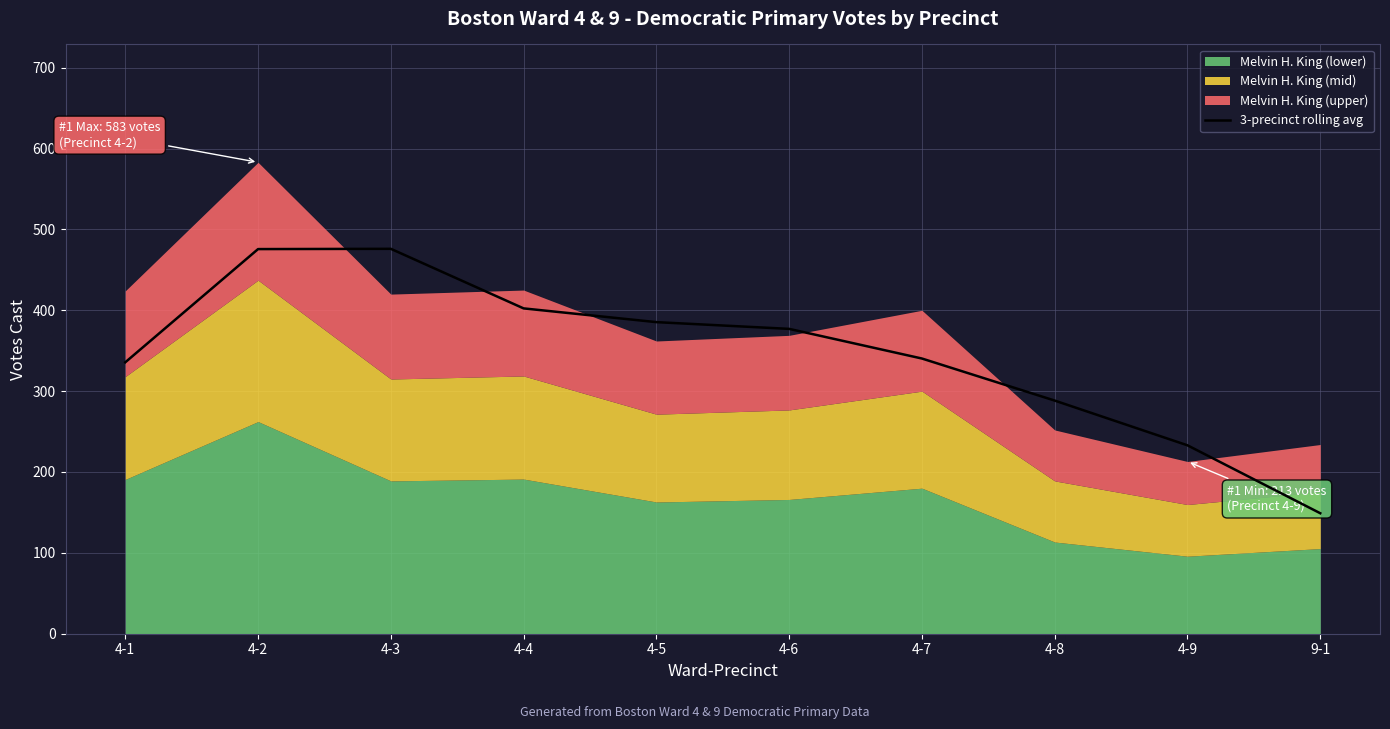

What is the label of the 3rd point from the left?

4-3